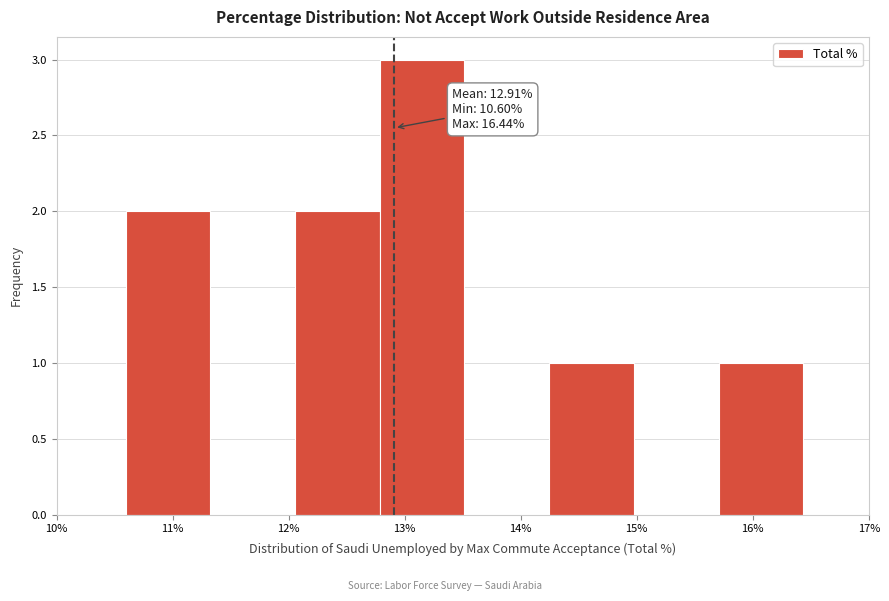

Over which range of the x-axis is the bar tallest?

12.8 to 13.5